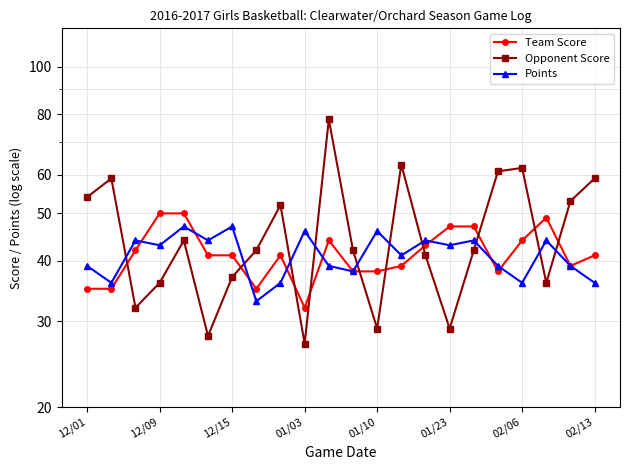

What is the total value across all series at 17?

138